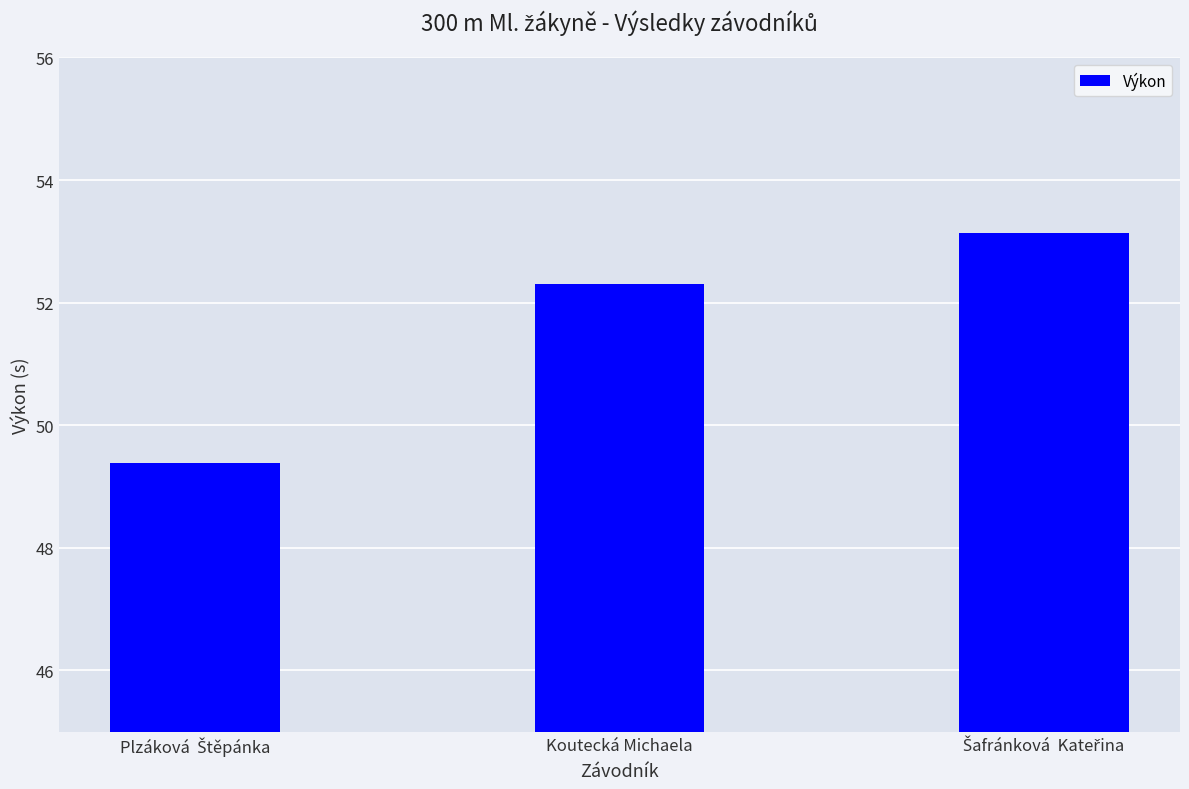

What is the minimum value shown in the chart?

49.4